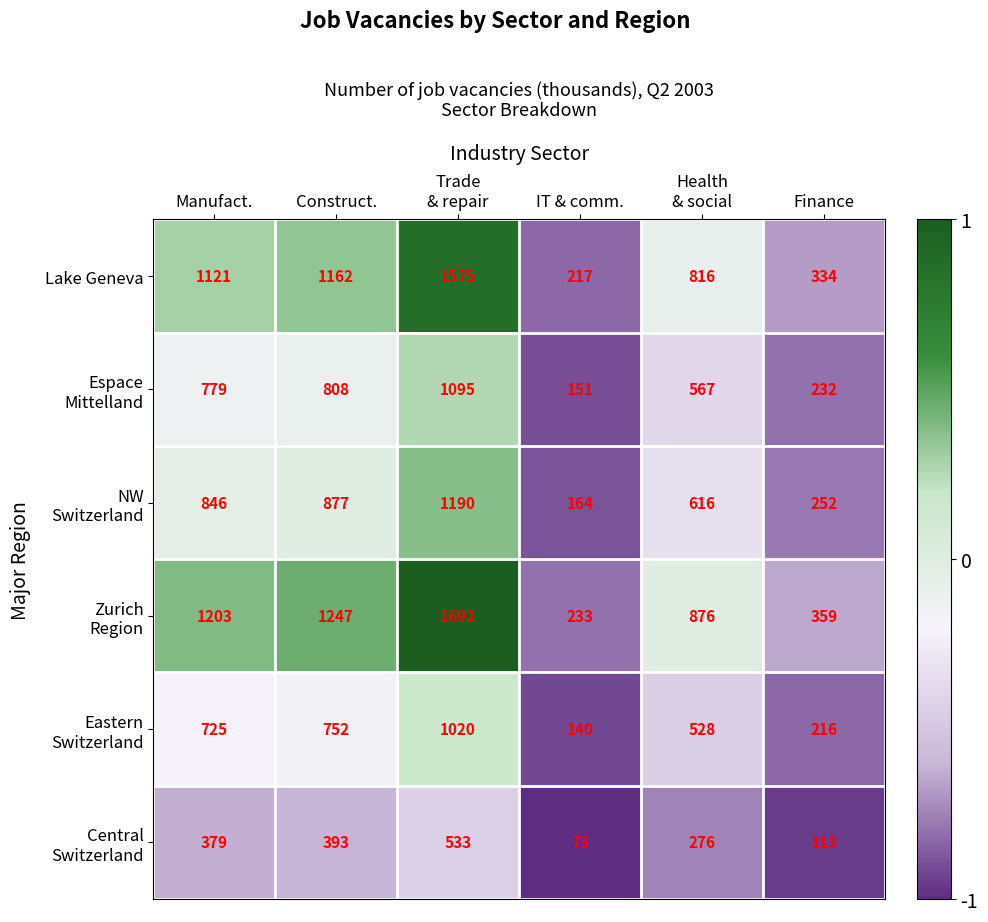

What is the total value across all series at IT & comm.?

978